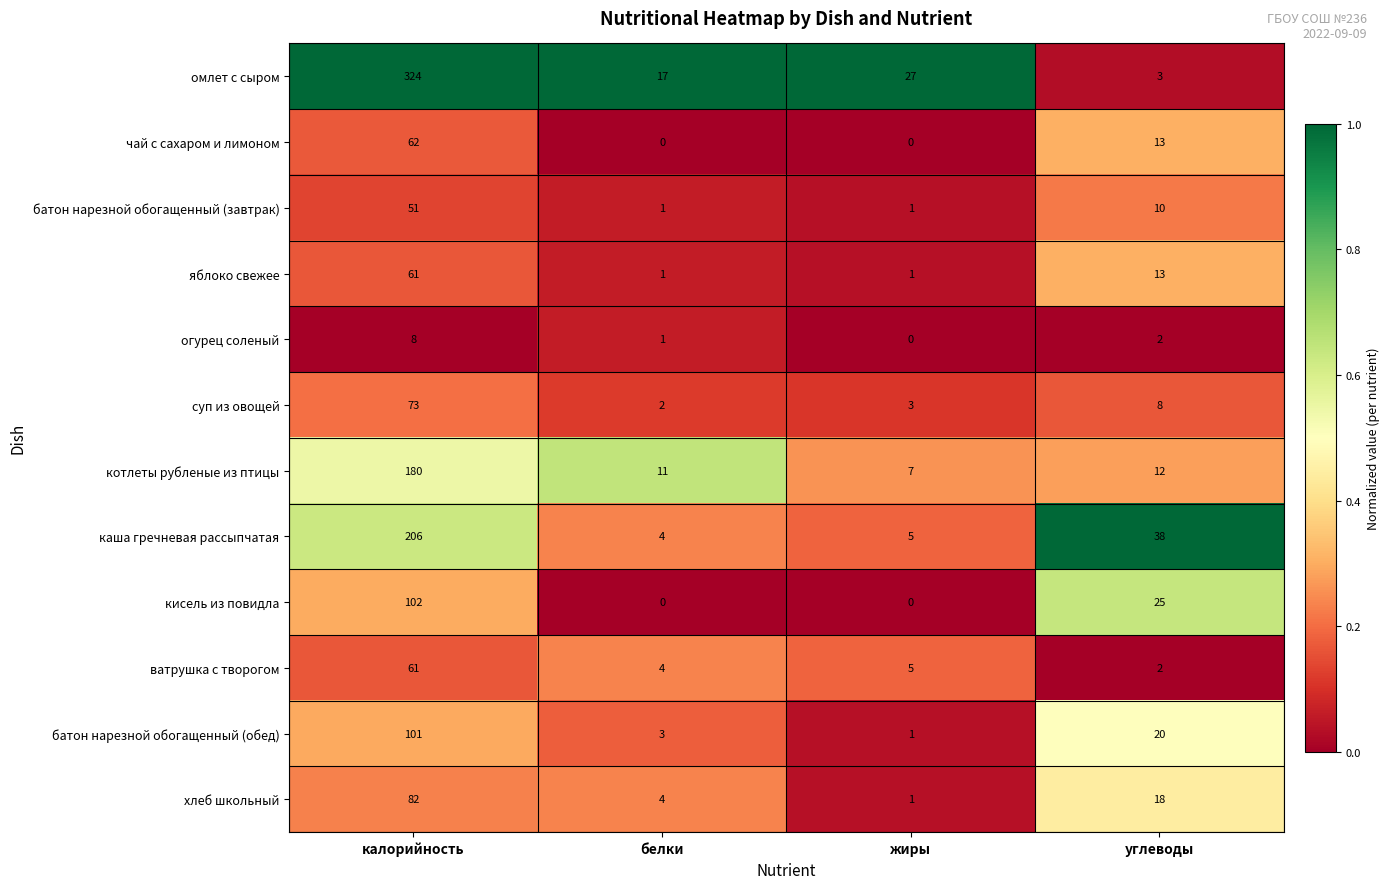

At which category is the sum across all series the highest?

калорийность